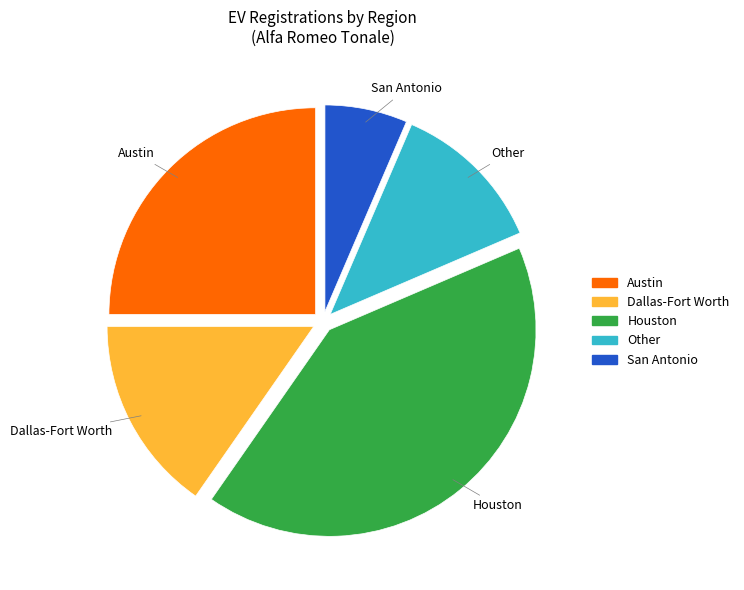

Is the sum of San Antonio and Austin greater than half?

No